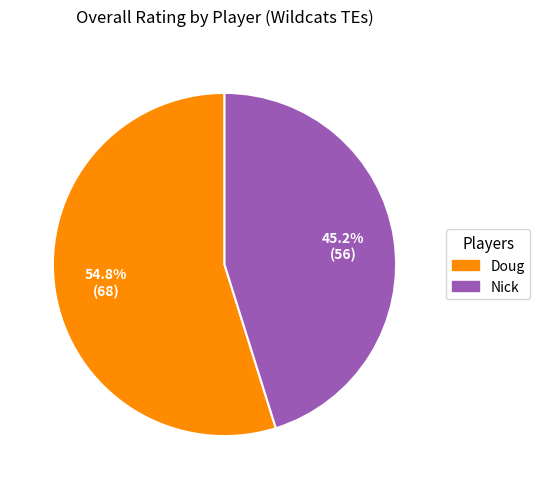

To the nearest percent, what percentage of the pie is Doug?

55%